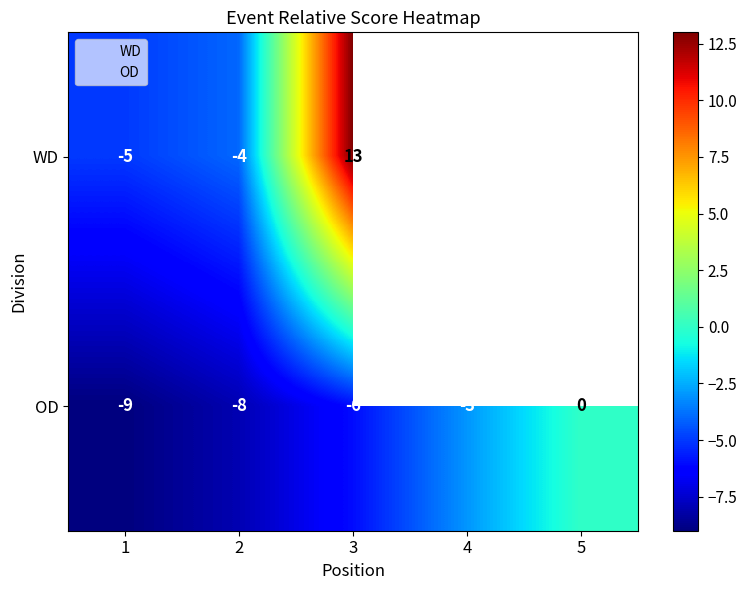

What is the smallest value displayed?

-9